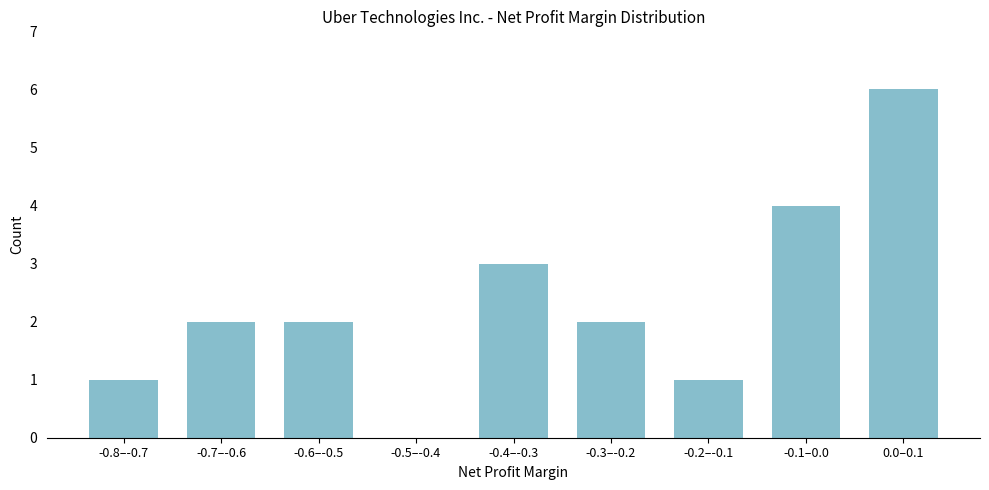

Reading left to right, what are all the values shown in this chart?

-0.8–-0.7=1	-0.7–-0.6=2	-0.6–-0.5=2	-0.5–-0.4=0	-0.4–-0.3=3	-0.3–-0.2=2	-0.2–-0.1=1	-0.1–0.0=4	0.0–0.1=6